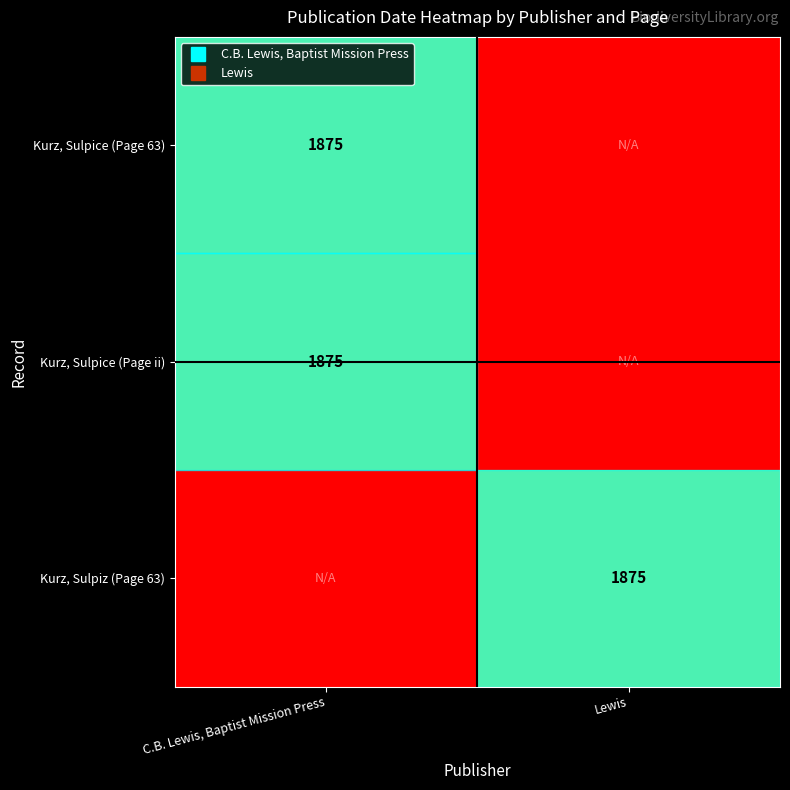

What value does the Kurz, Sulpice (Page 63) series have at C.B. Lewis, Baptist Mission Press?

1875